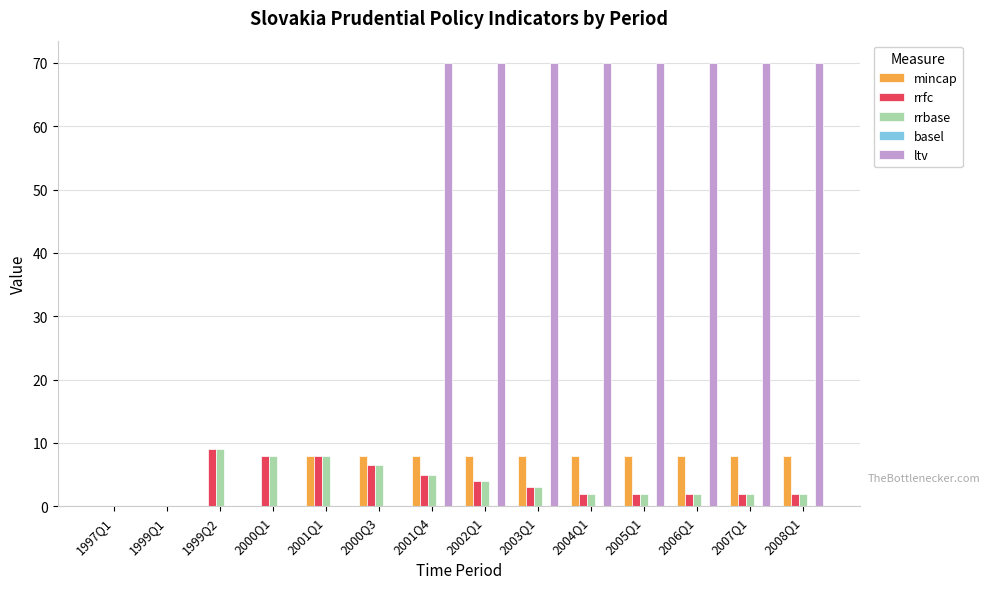

The value of rrbase at 1999Q1 is 3.6. True or false?

False